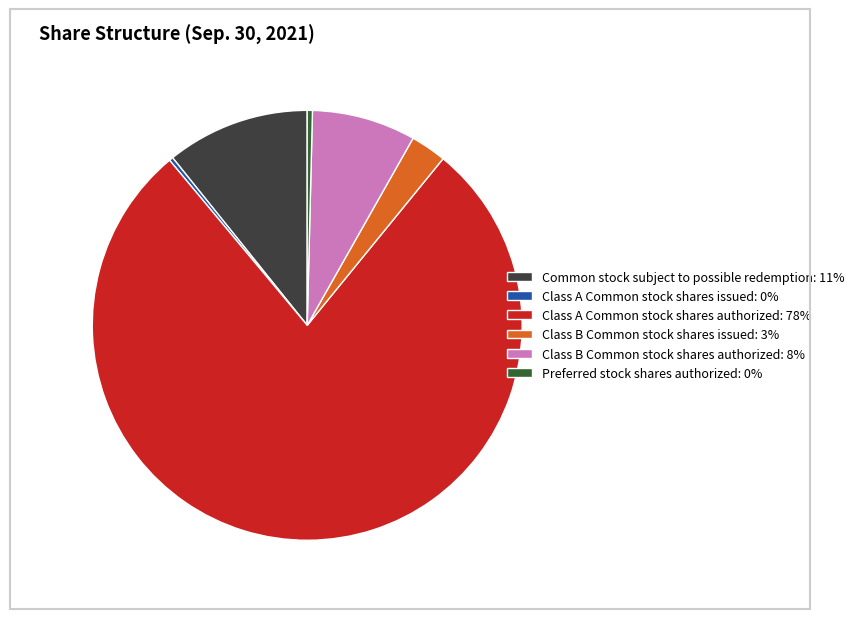

What is the largest slice in the pie chart?

Class A Common stock shares authorized